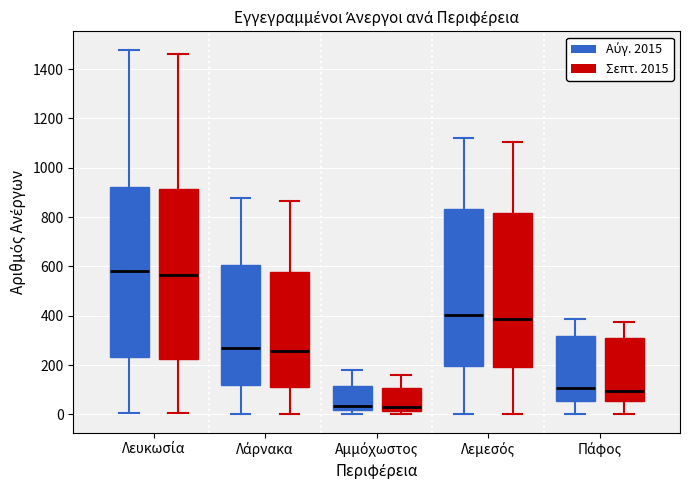

Where does the upper whisker of the box for Λάρνακα (Σεπτ. 2015) end on the y-axis? The values are not printed on the chart, so give them approximately, as read against the axis.

860